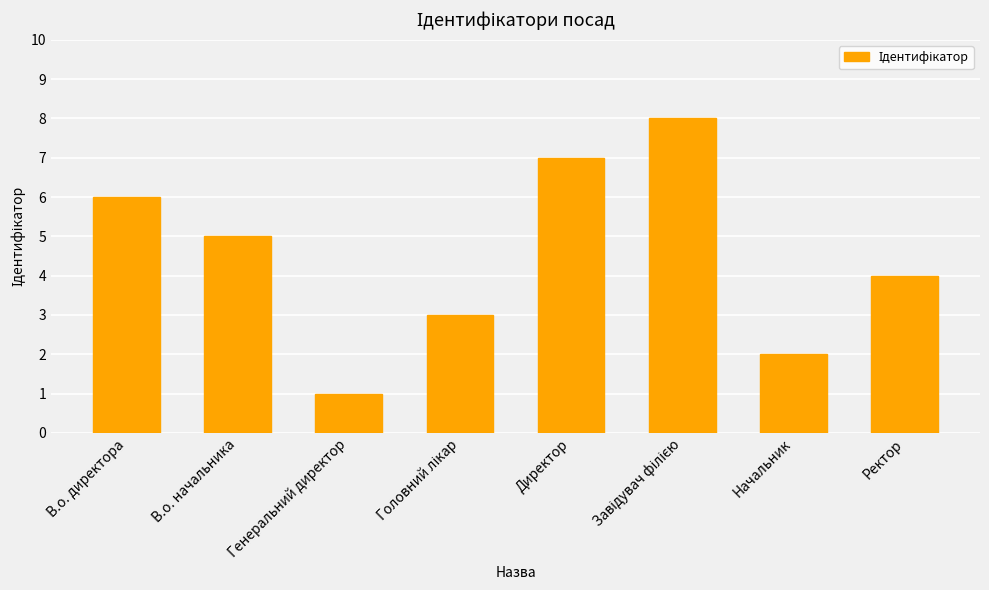

What is the change in value from В.о. начальника to Начальник?

-3